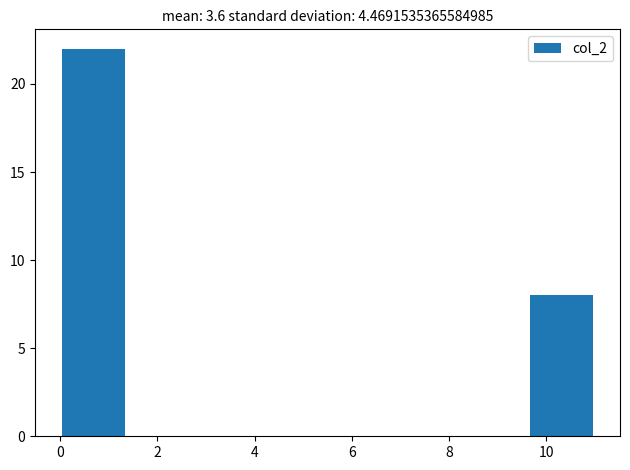

What is the height of the bar covering 0.0 to 1.4 on the x-axis? Neither the bar edges nor the heights are printed on the chart, so give them approximately, as read against the axes.

22